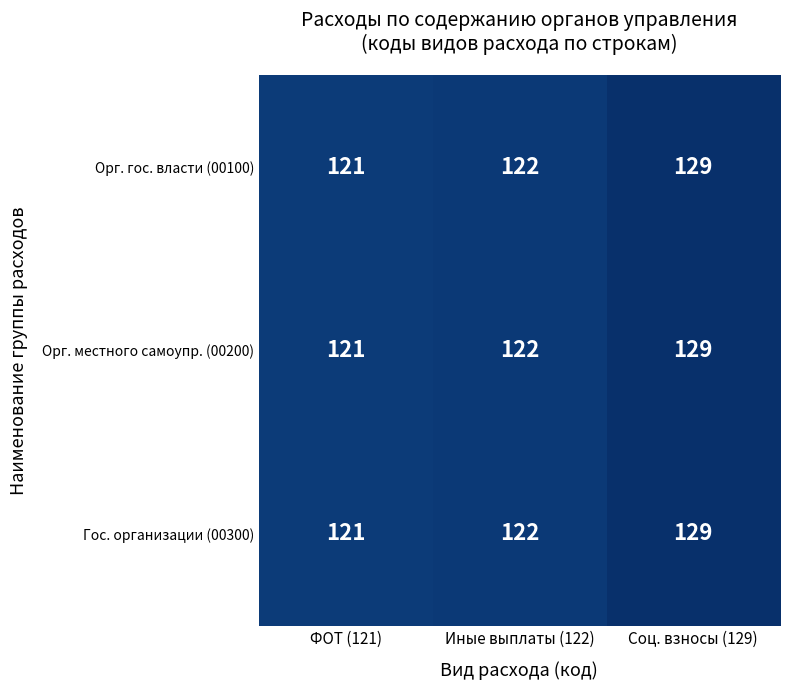

Reading right to left, transcribe all the data shown in this chart.

Орг. гос. власти (00100): Соц. взносы (129)=129	Иные выплаты (122)=122	ФОТ (121)=121
Орг. местного самоупр. (00200): Соц. взносы (129)=129	Иные выплаты (122)=122	ФОТ (121)=121
Гос. организации (00300): Соц. взносы (129)=129	Иные выплаты (122)=122	ФОТ (121)=121